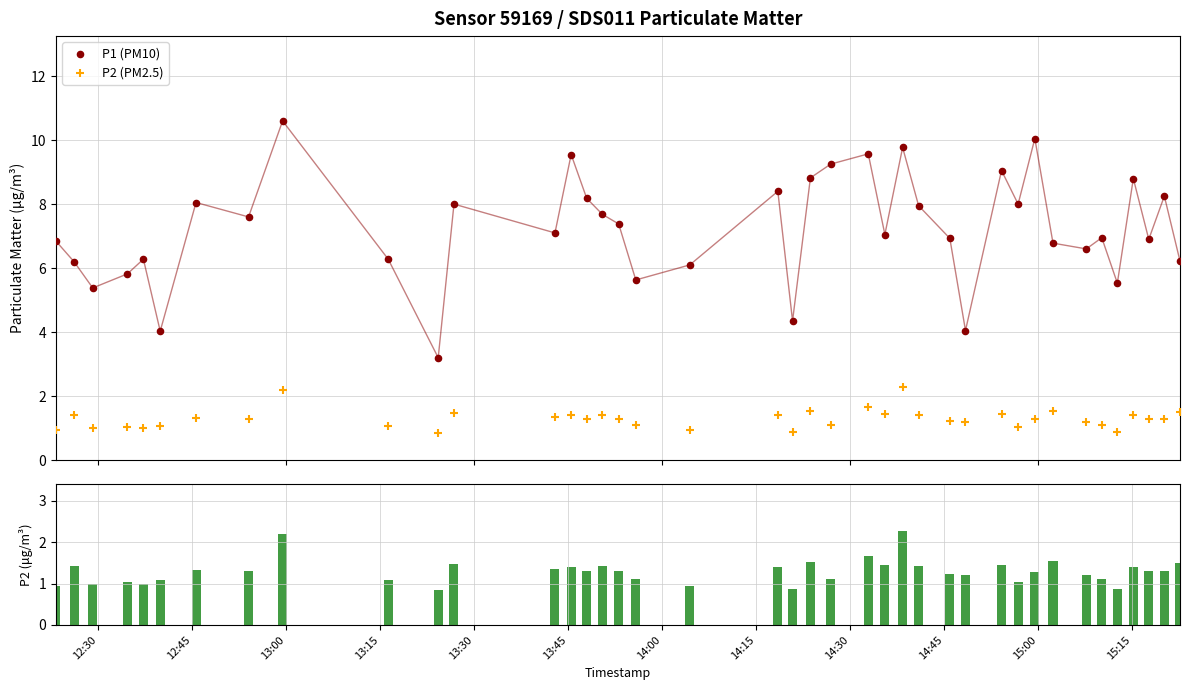

What is the total value across all series at 13:30?

7.3